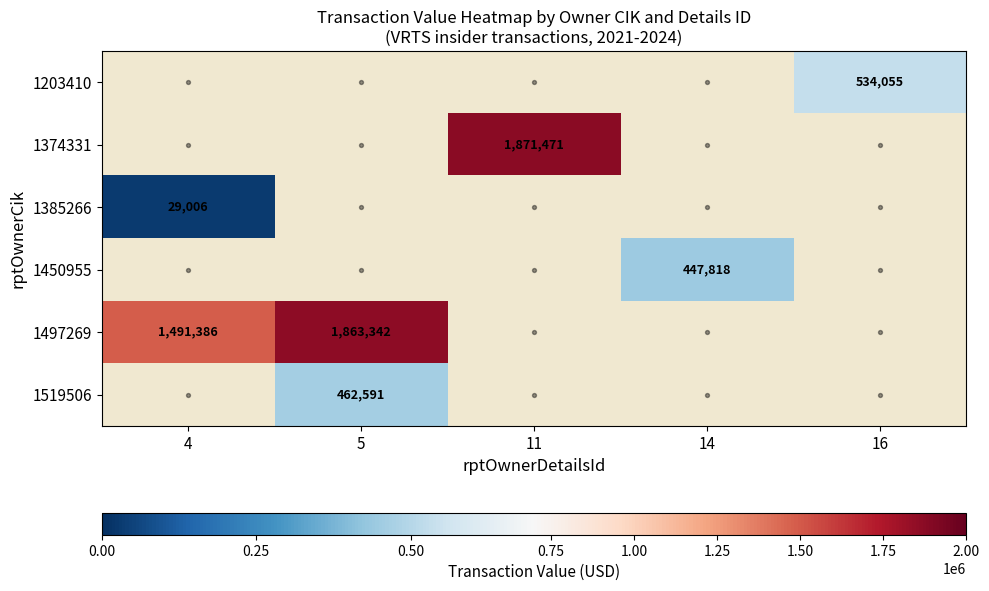

At which category does the chart reach its peak across all series?

11